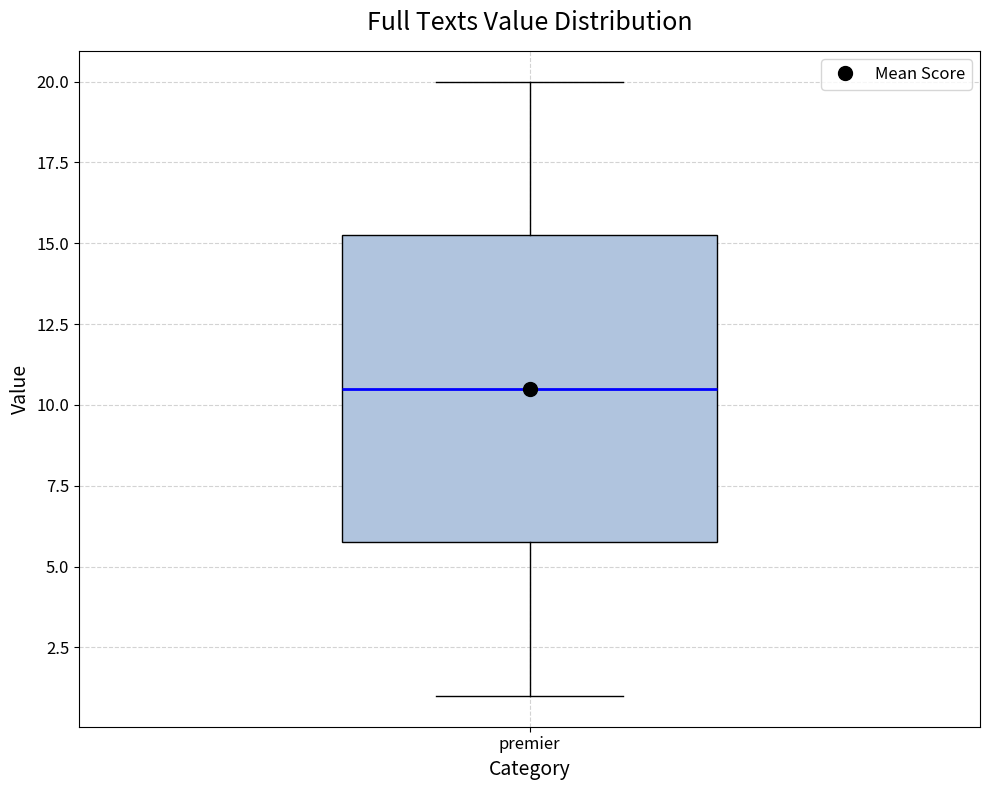

Transcribe this box plot: give where the median line is, the range the box spans, and where the two whiskers end, as read against the y-axis. The values are not printed on the chart, so give them approximately, as read against the axis.

median 10.5, box 6.0 to 15.5, whiskers 1.0 to 20.0